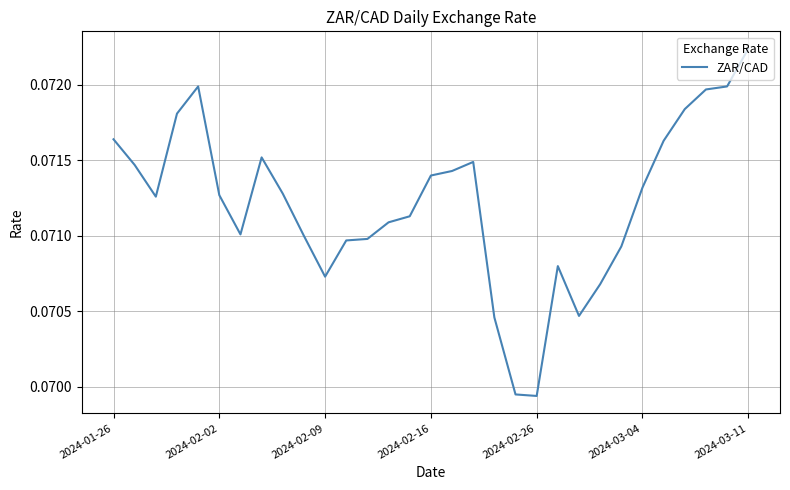

What is the sum of all values?

2.2